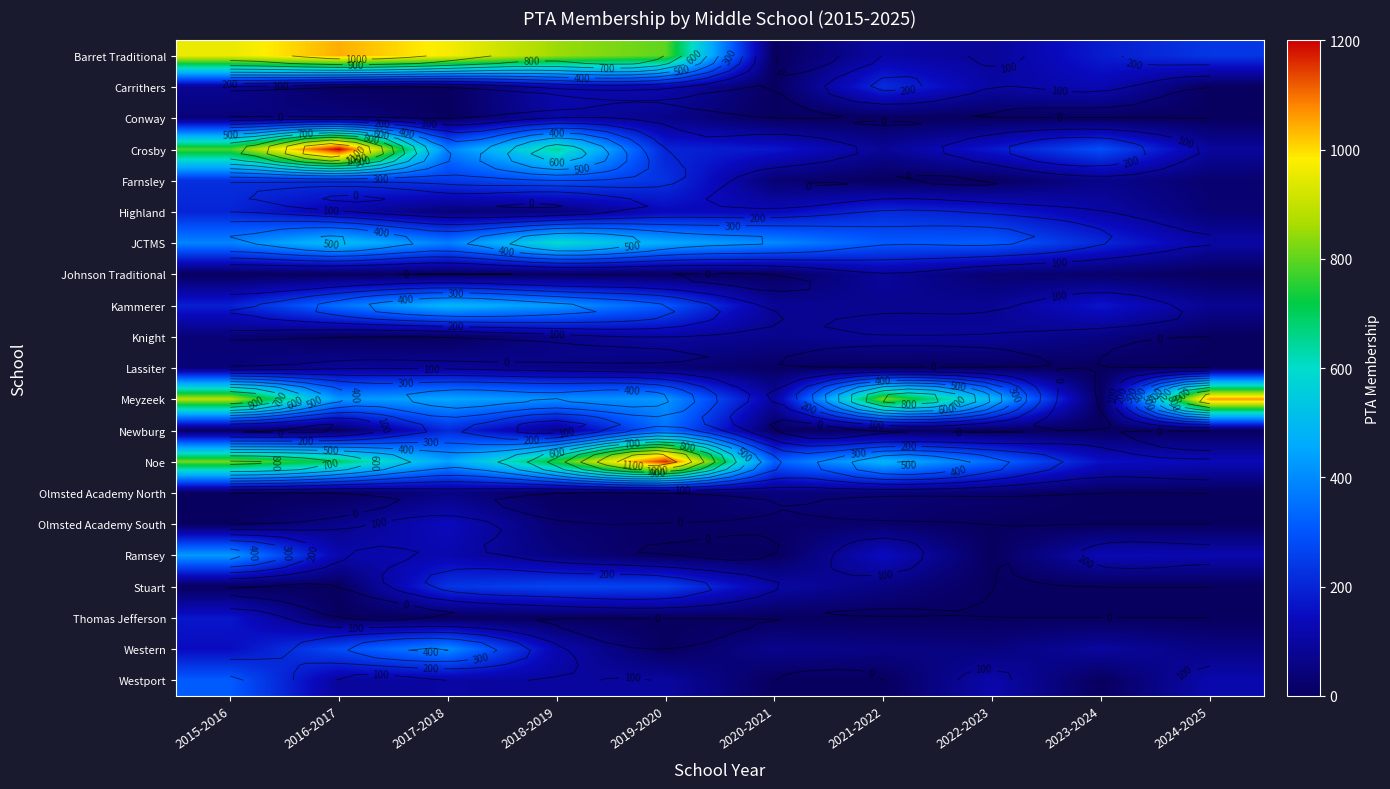

At which category does the chart reach its peak across all series?

2016-2017